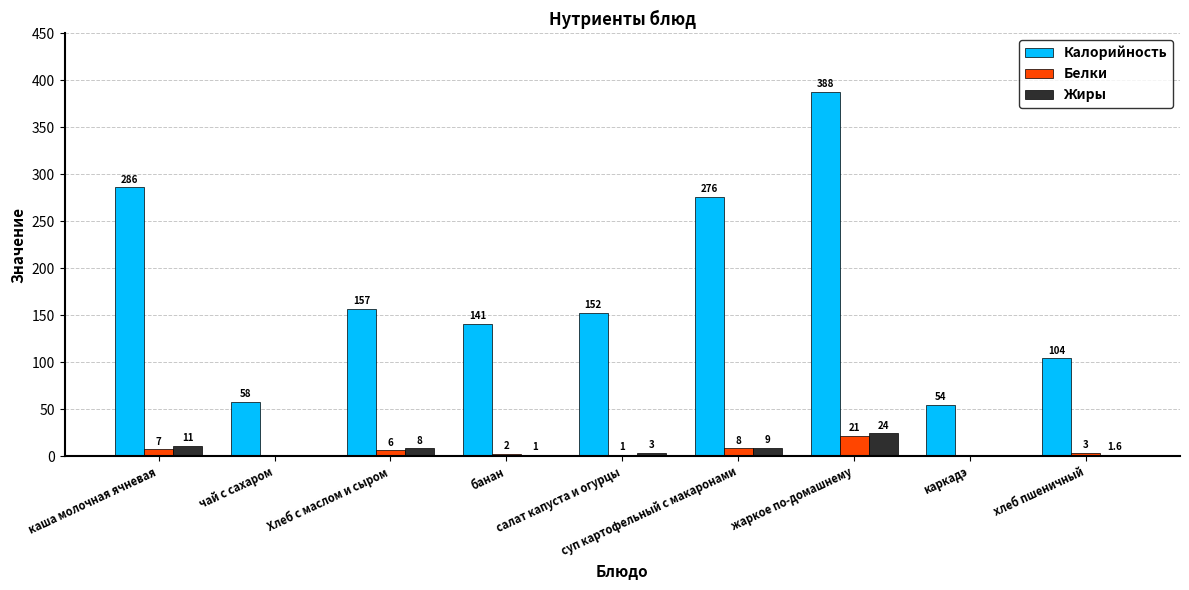

Read the Белки value at Хлеб с маслом и сыром.

6.0